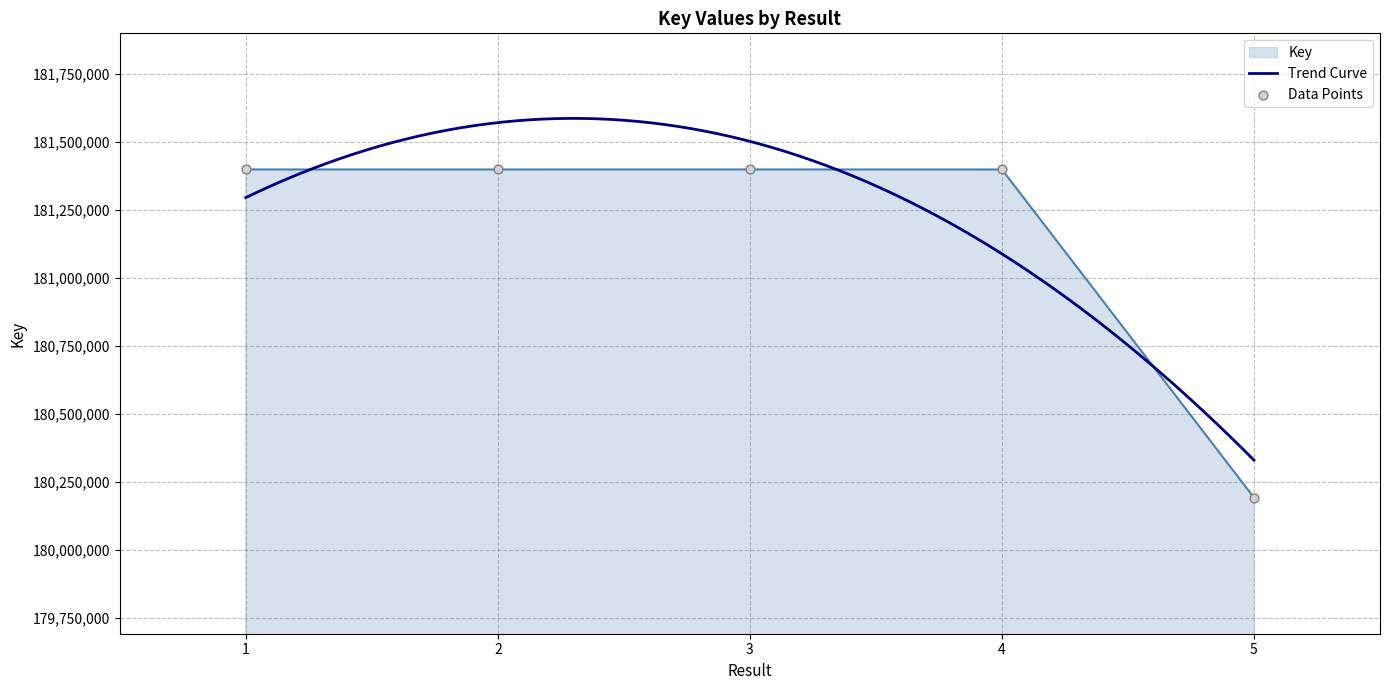

Which has a higher value, 1 or 2?

1